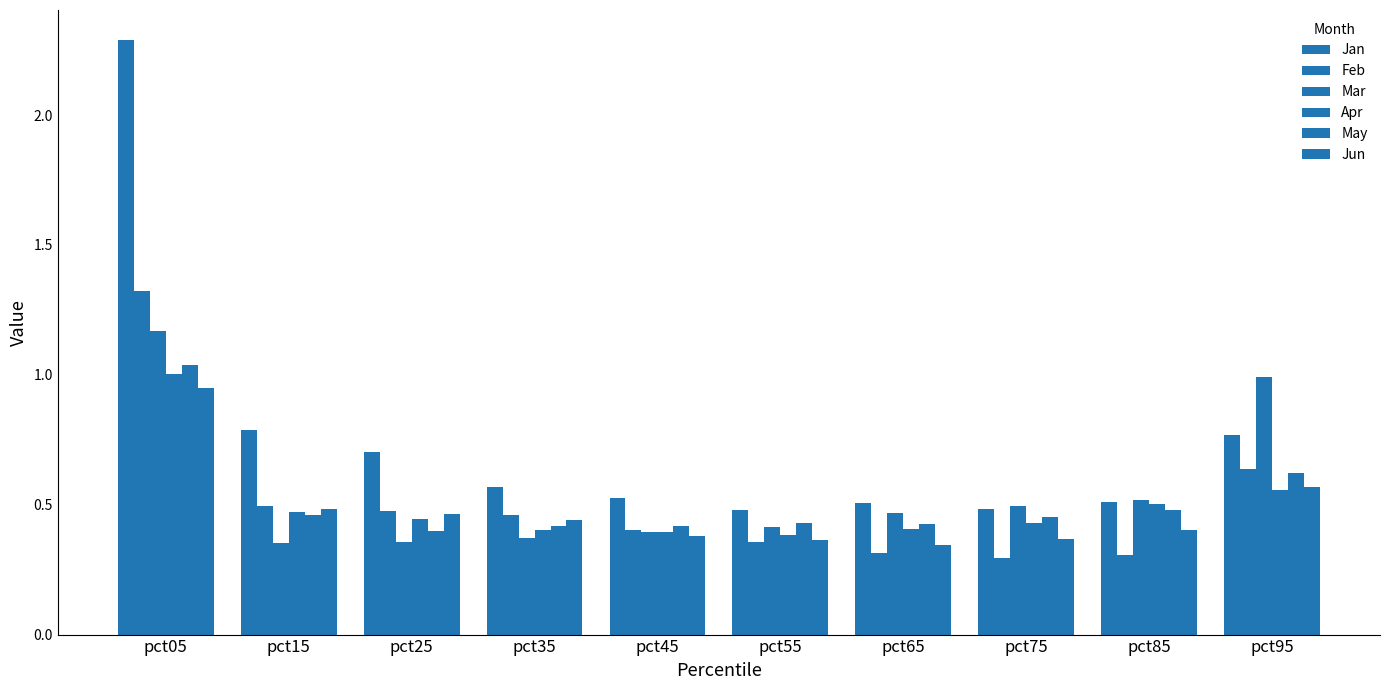

Count the number of categories in the chart.

10